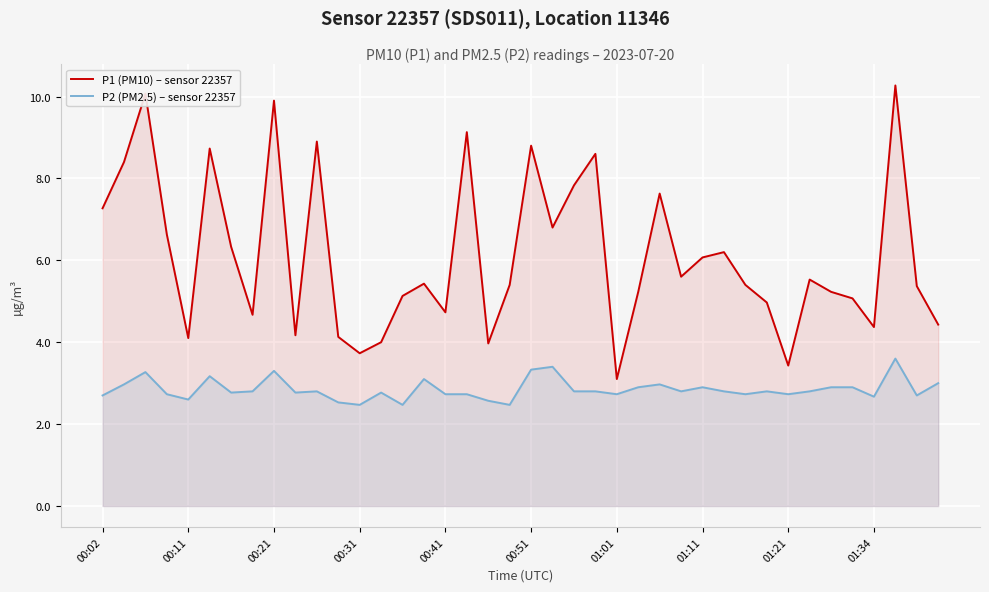

How many interior local valleys does the P1 (PM10) – sensor 22357 series have?

11